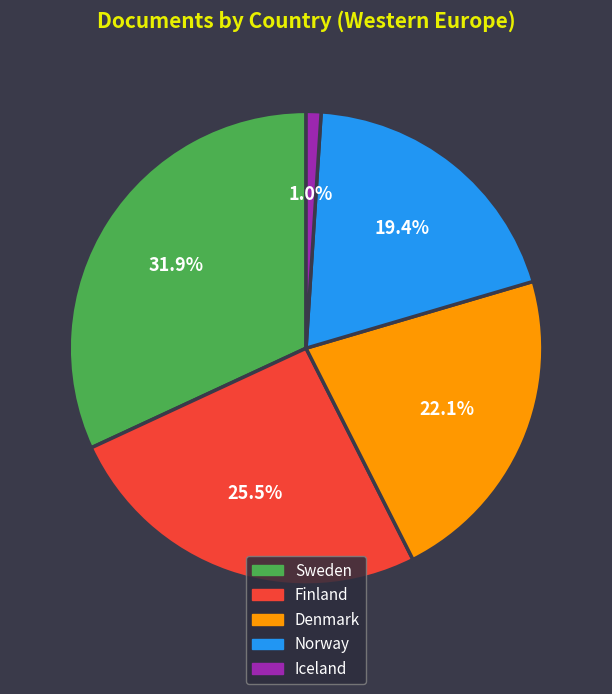

How many segments does this pie chart have?

5